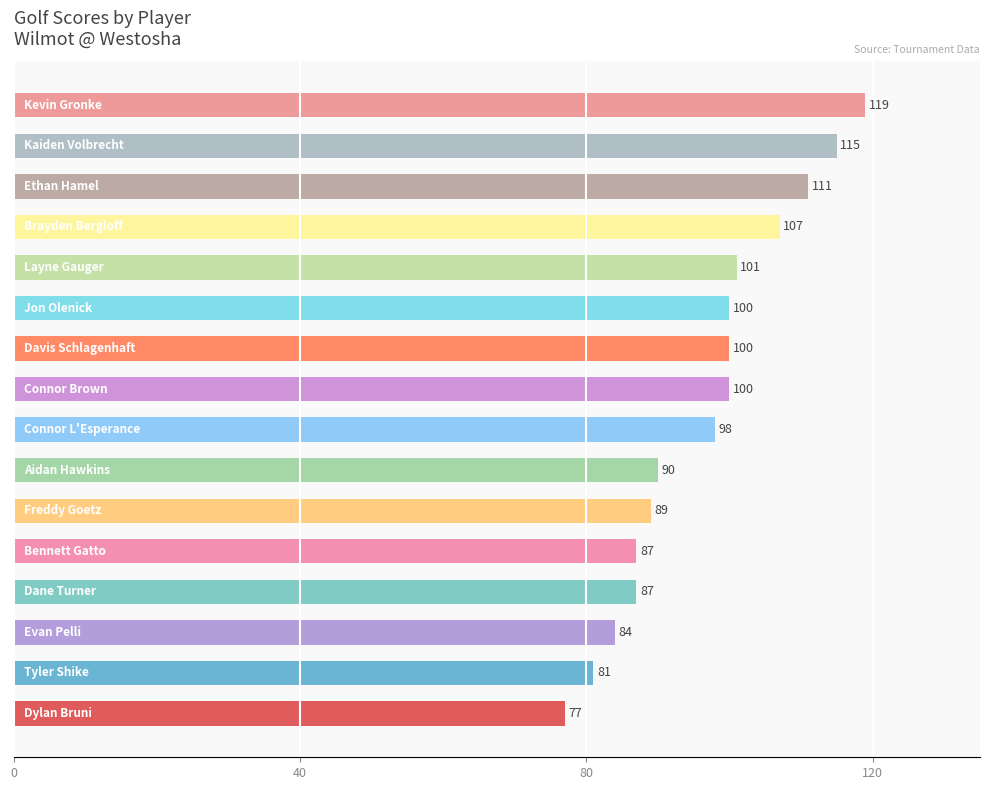

How many data points does each series have?

16